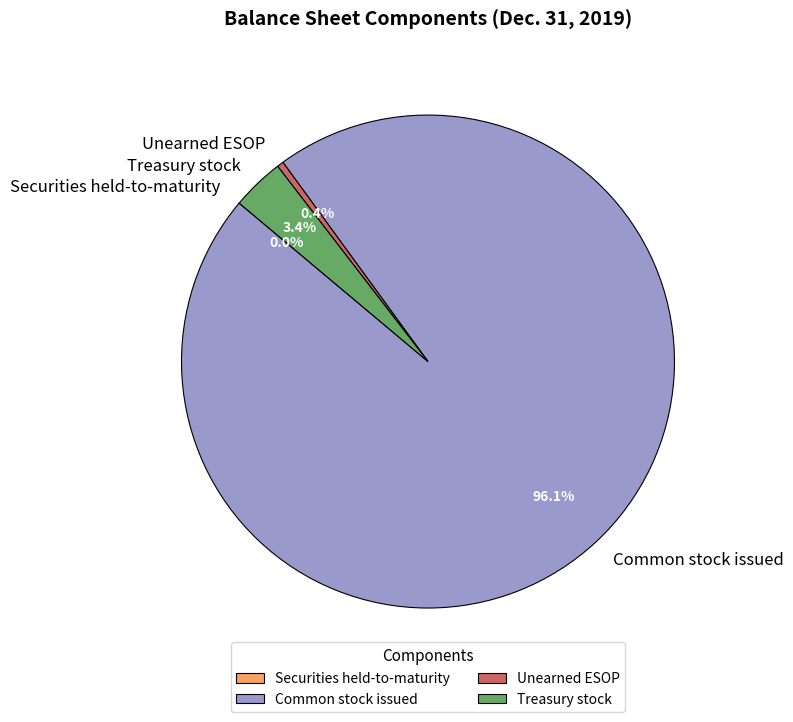

What is the largest slice in the pie chart?

Common stock issued